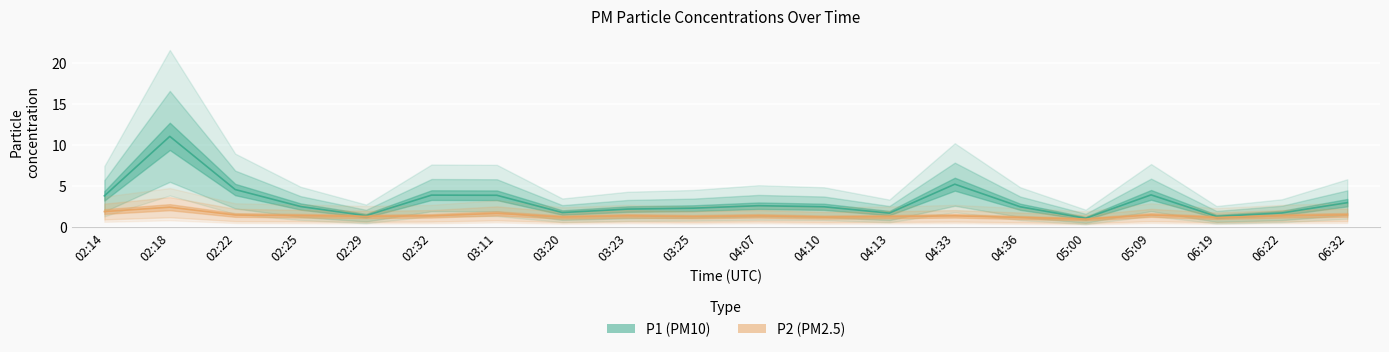

What is the greatest value displayed?

11.1